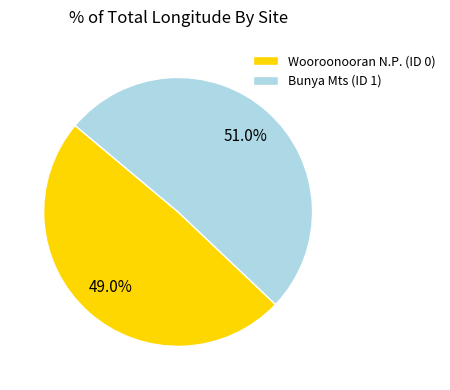

To the nearest percent, what is the average slice percentage?

50%